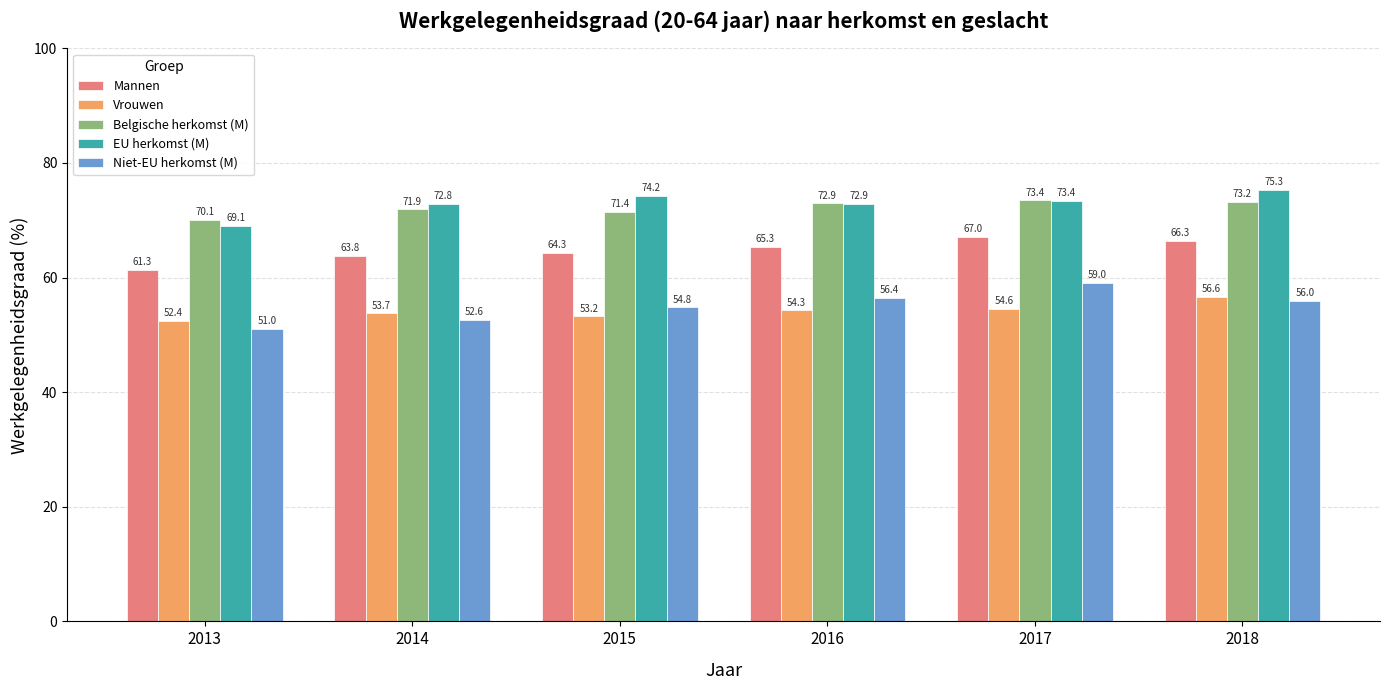

What value does the Vrouwen series have at 2013?

52.4